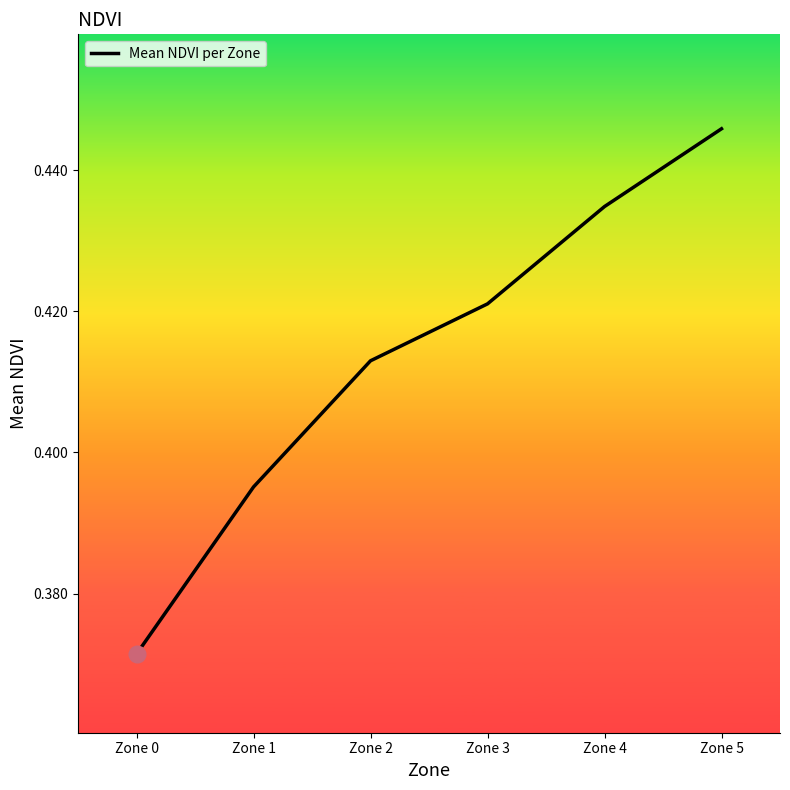

Rank the categories by value from lowest to highest.

Zone 0, Zone 1, Zone 2, Zone 3, Zone 4, Zone 5